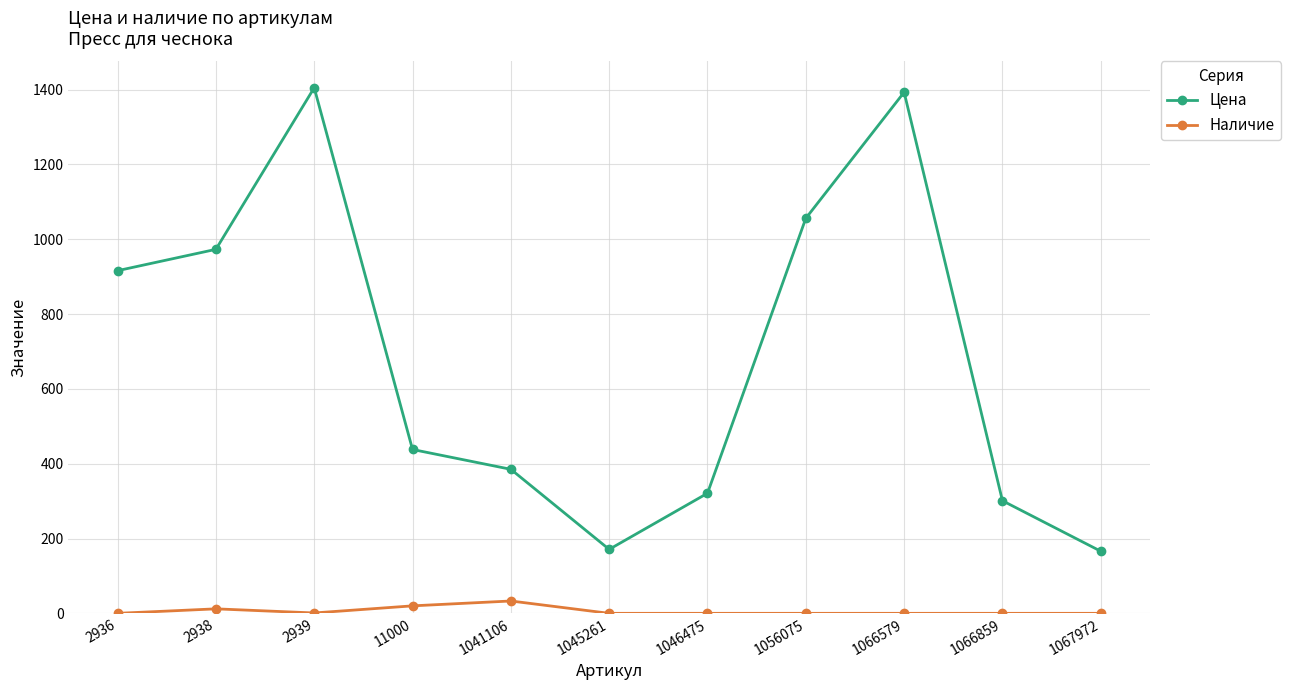

True or false: Цена and Наличие cross at least once.

False